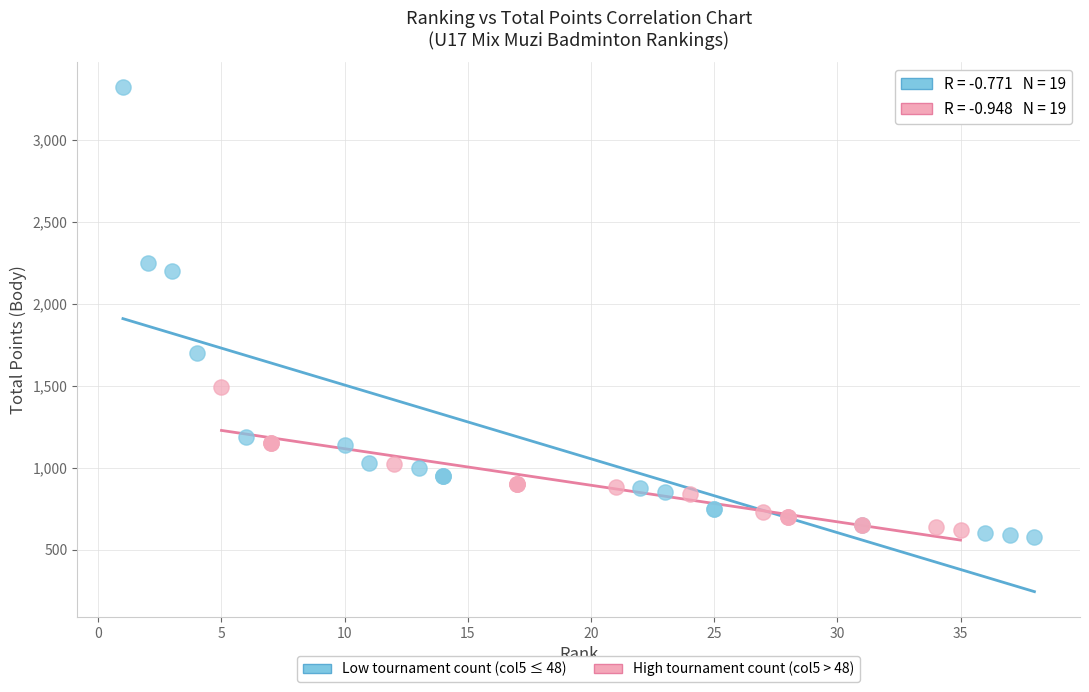

Which series has the largest Y range (max minus min)?

Low tournament count (col5 ≤ 48)